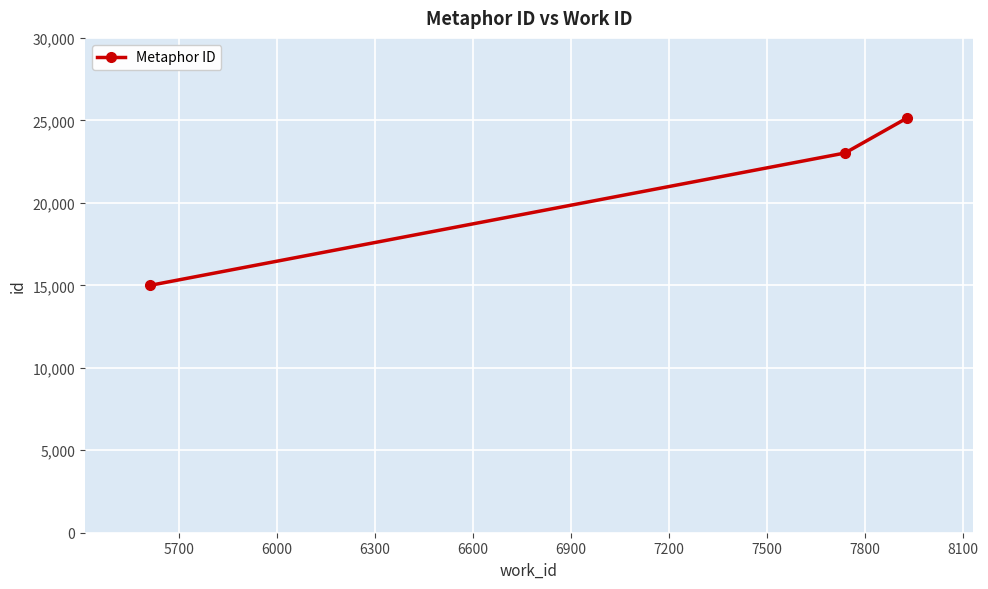

What is the minimum value shown in the chart?

14999